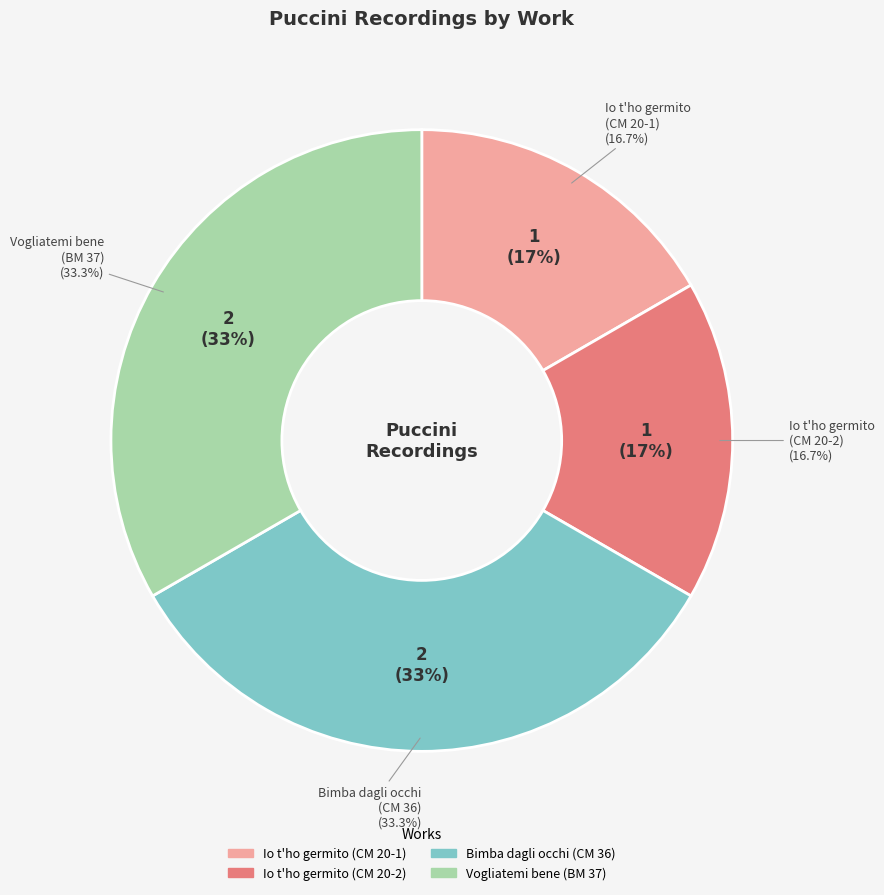

What is the change in value from Madama Butterfly: Io t’ho germito (CM 20-2) to Madama Butterfly: Vogliatemi bene (BM 37)?

+1